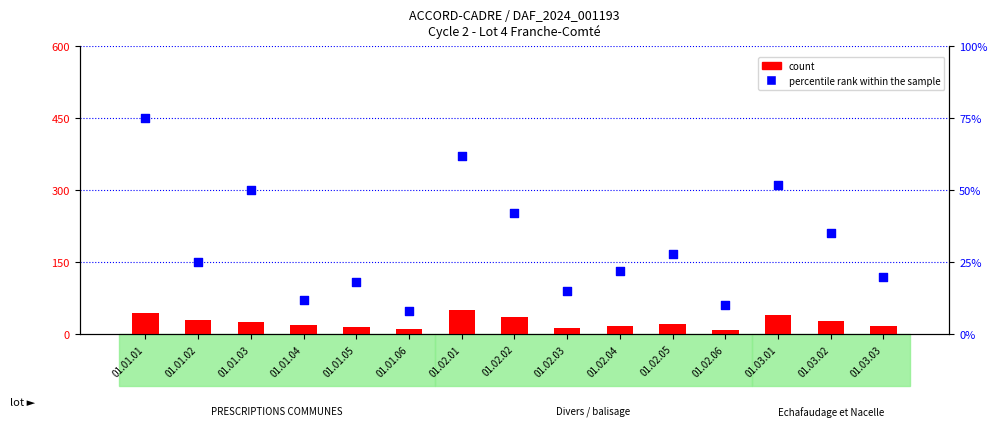

Which series has the largest total across all categories?

percentile rank within the sample